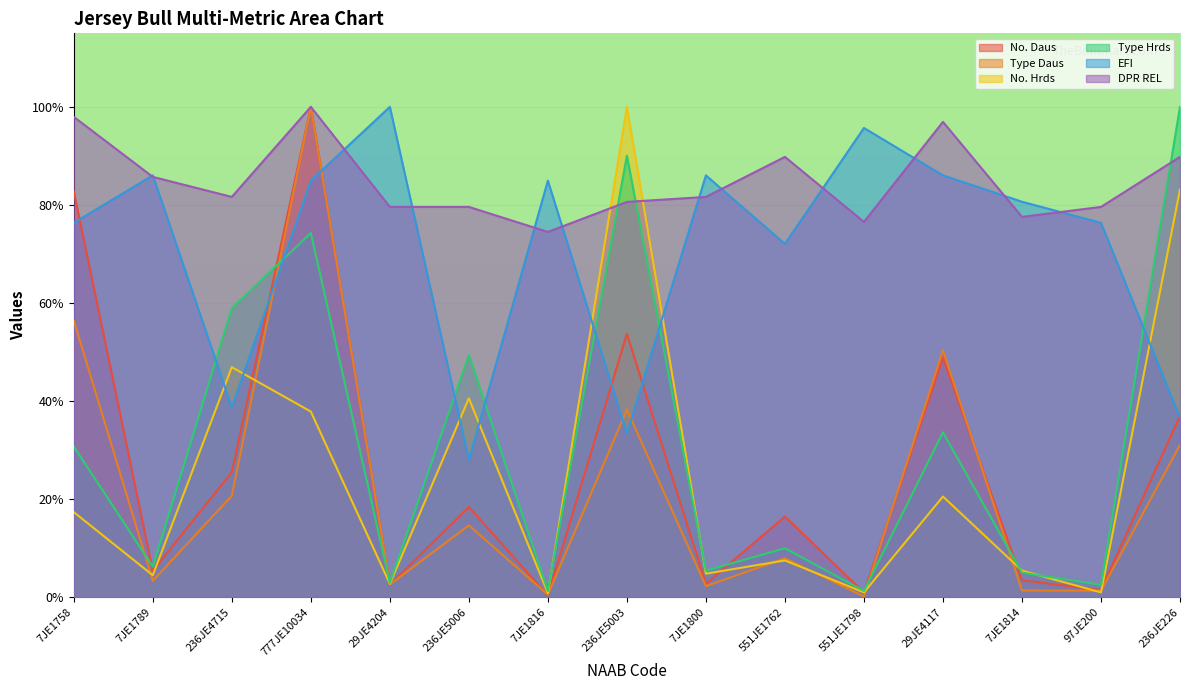

What are all the series names shown in the legend?

No. Daus, Type Daus, No. Hrds, Type Hrds, EFI, DPR REL